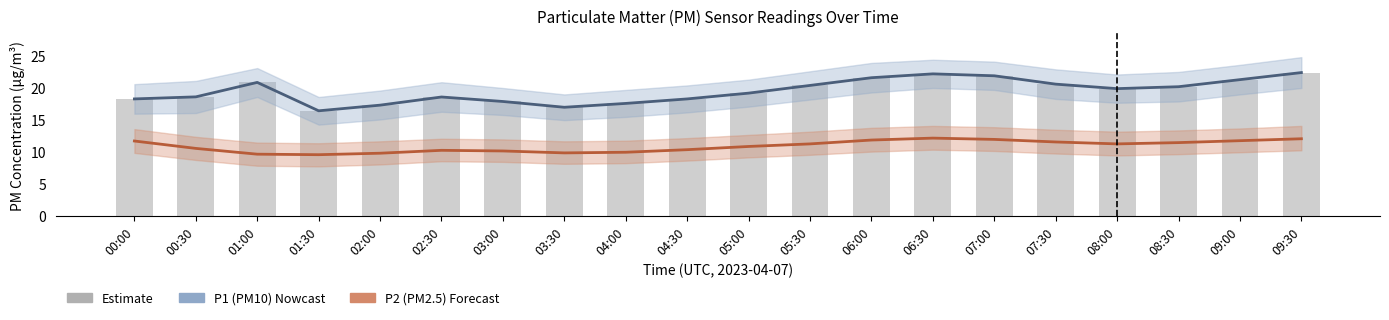

What position from the right is 06:30?

7